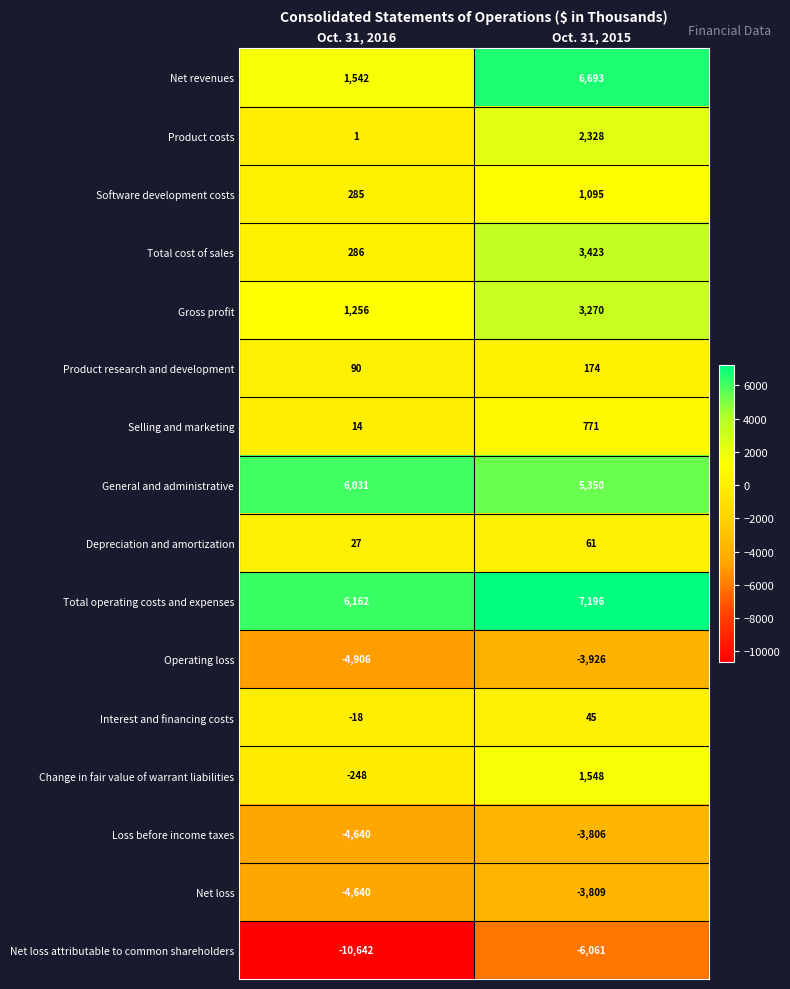

Which series changed the most between Oct. 31, 2016 and Oct. 31, 2015?

Net revenues